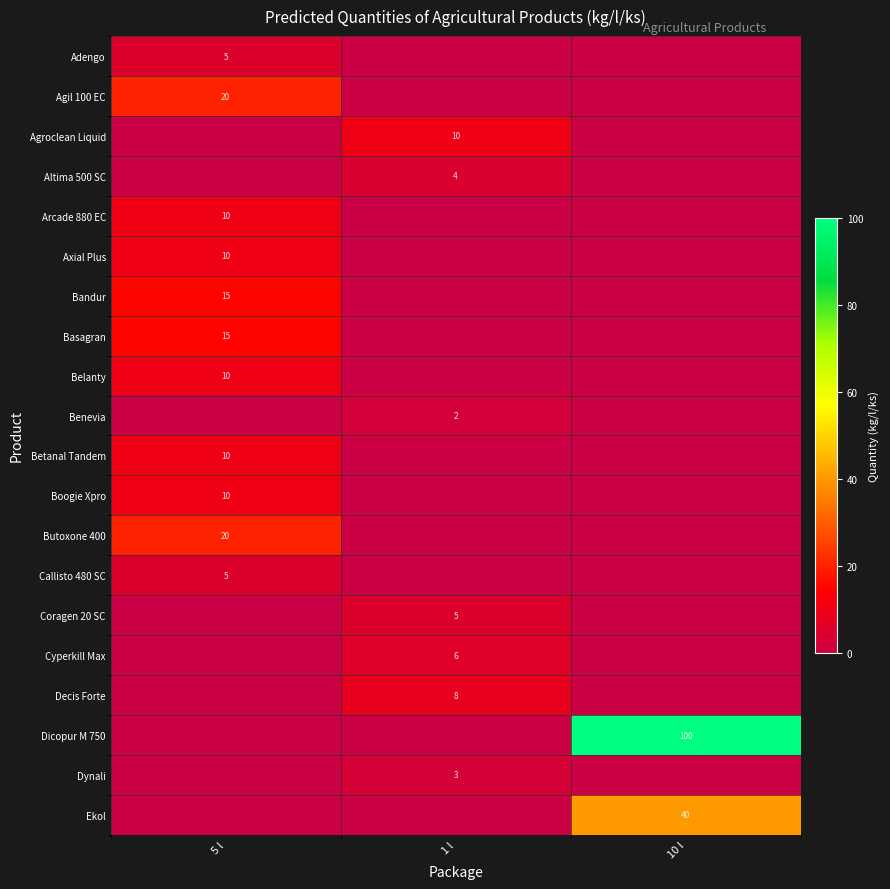

The Agil 100 EC series shows 8 at 5 l. True or false?

False